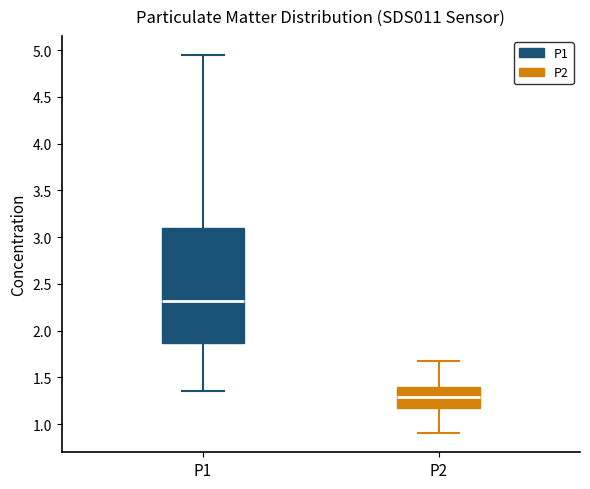

Reading left to right, transcribe this box plot: for each box, give where its median line is, the range the box spans, and where its two whiskers end, as read against the y-axis. The values are not printed on the chart, so give them approximately, as read against the axis.

P1: median 2.30, box 1.85 to 3.10, whiskers 1.35 to 4.95
P2: median 1.30, box 1.15 to 1.40, whiskers 0.90 to 1.65